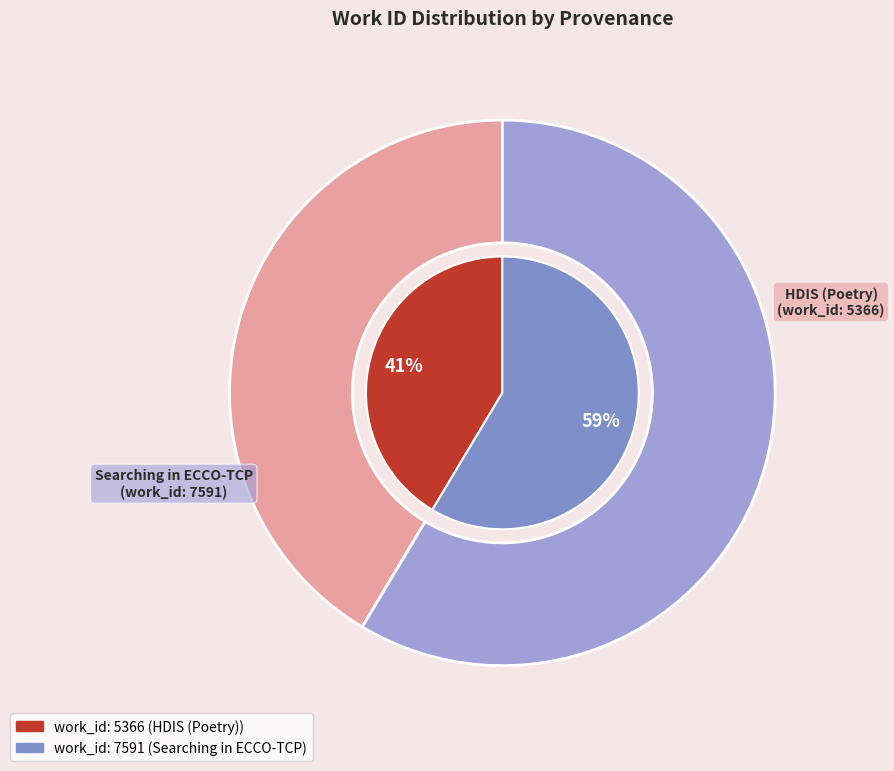

True or false: work_id: 5366 accounts for 31% of the total.

False